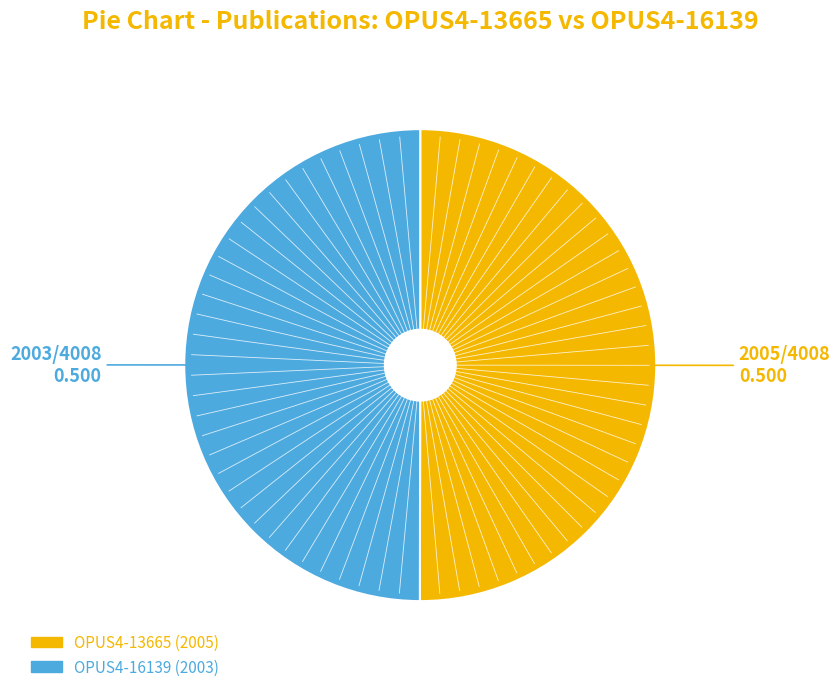

The OPUS4-13665 slice represents 50% of the pie. True or false?

True